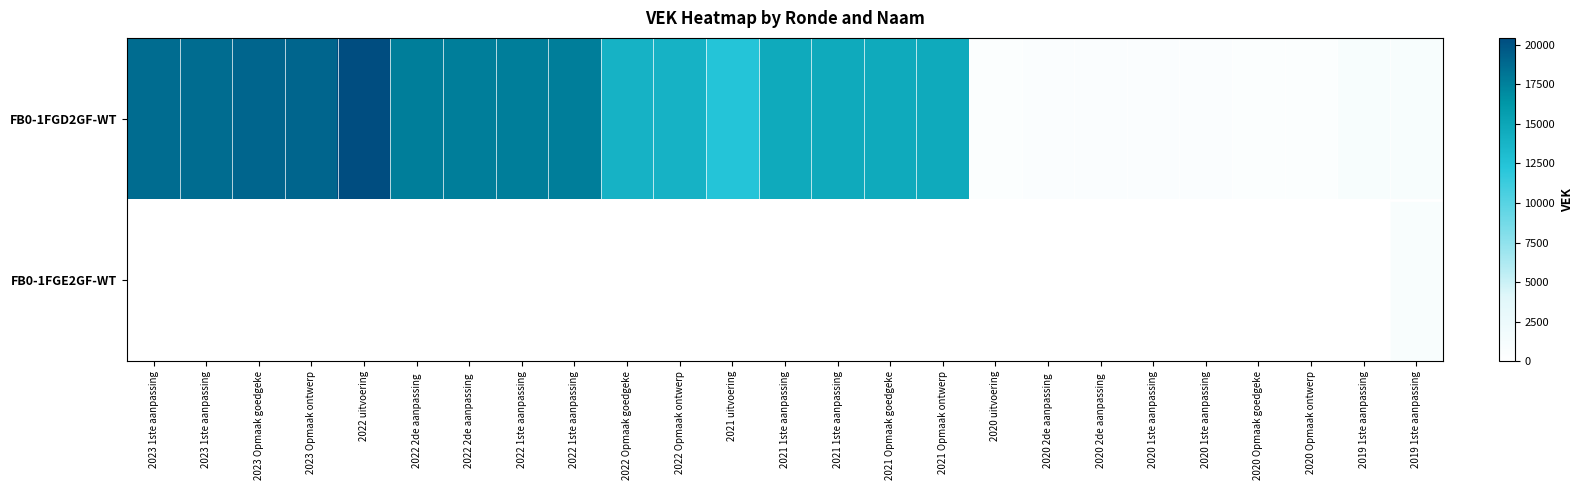

Which category has the lowest value across all series?

2020 uitvoering